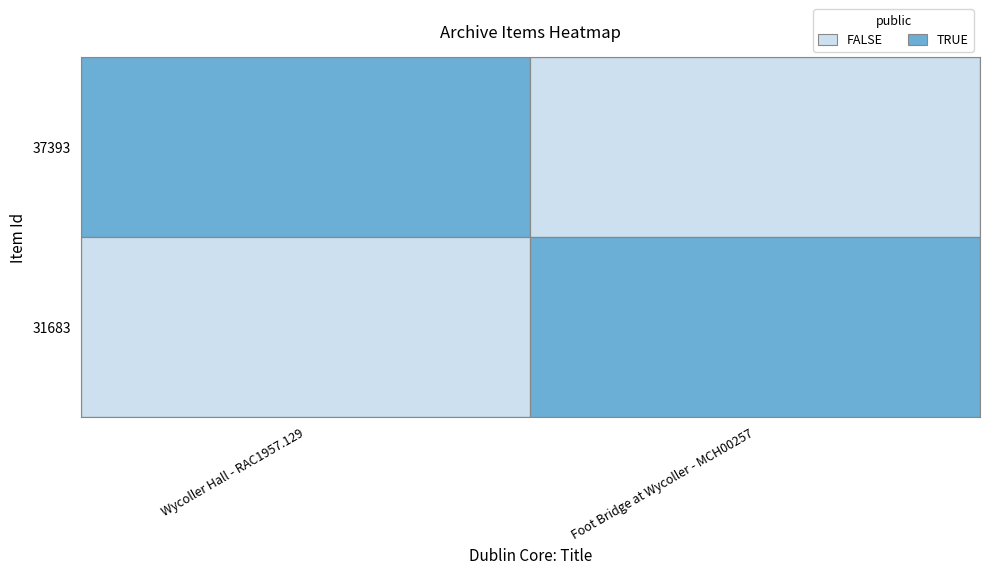

Between Wycoller Hall - RAC1957.129 and Foot Bridge at Wycoller - MCH00257, which series saw the biggest shift?

37393